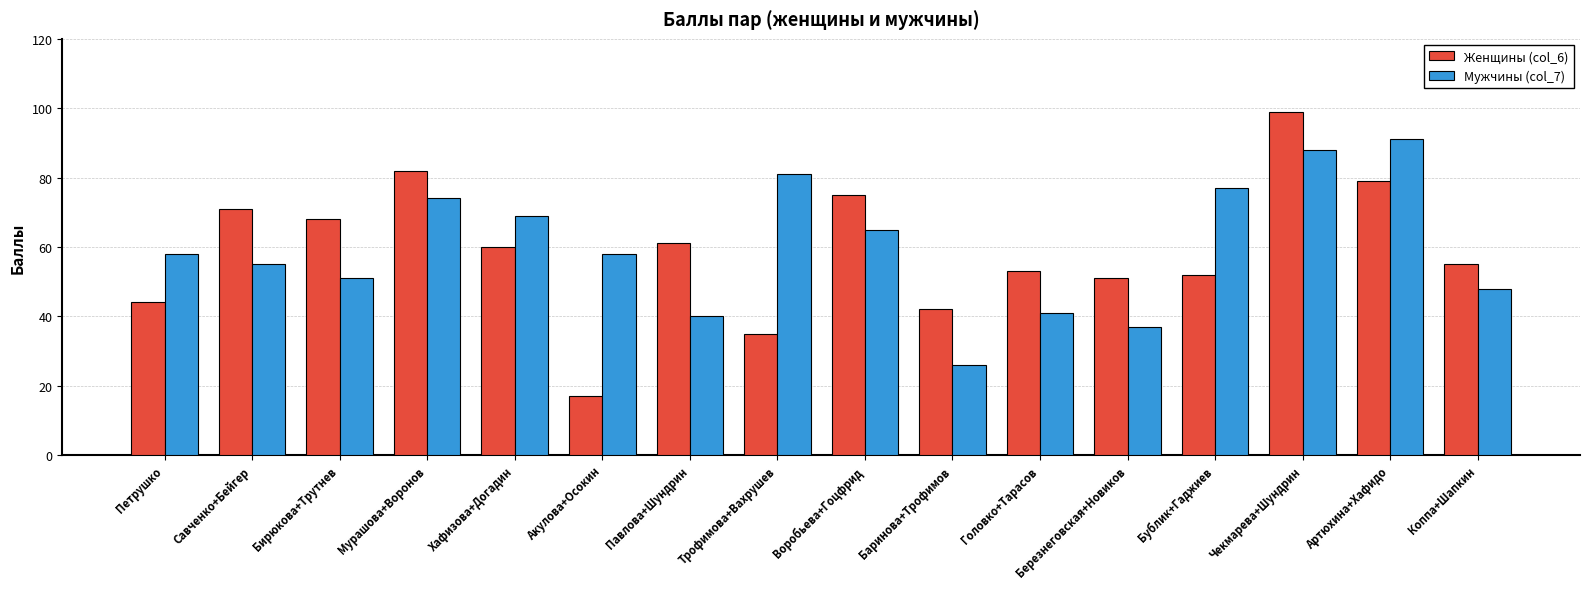

Reading left to right, transcribe all the data shown in this chart.

Женщины (col_6): 44	71	68	82	60	17	61	35	75	42	53	51	52	99	79	55
Мужчины (col_7): 58	55	51	74	69	58	40	81	65	26	41	37	77	88	91	48